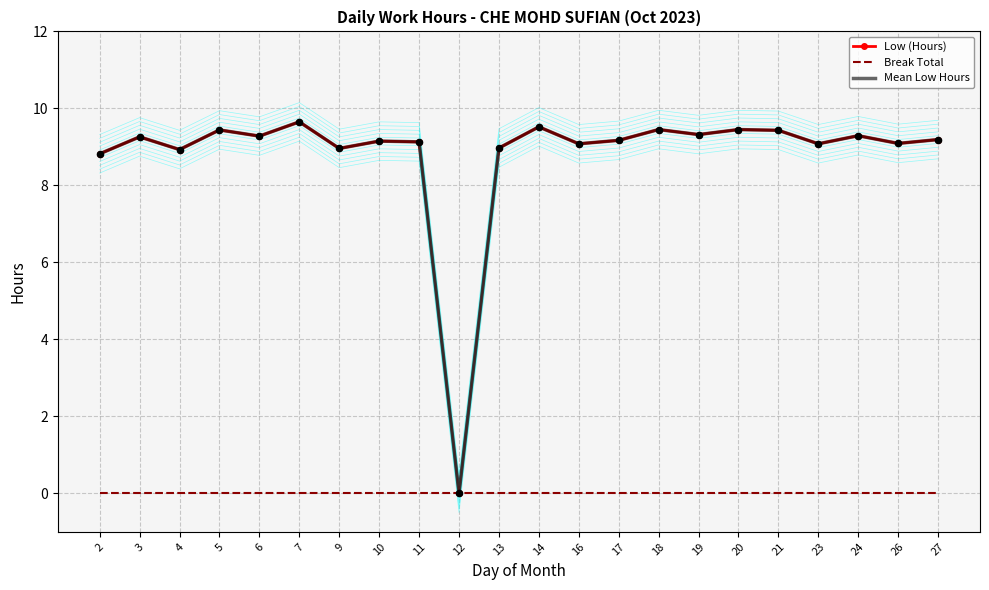

What is the total value across all series at 20?

18.9